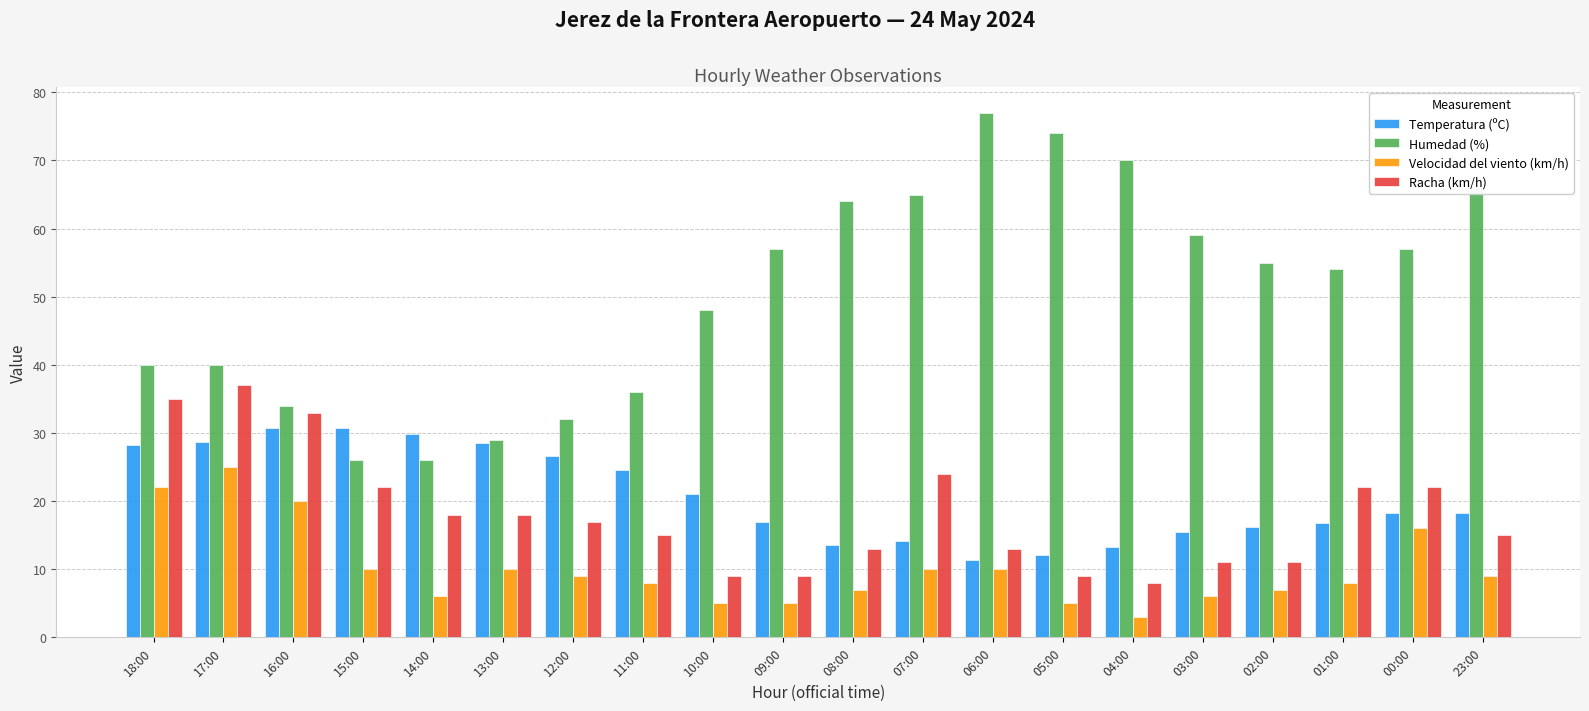

What is the label of the 20th bar from the right?

18:00